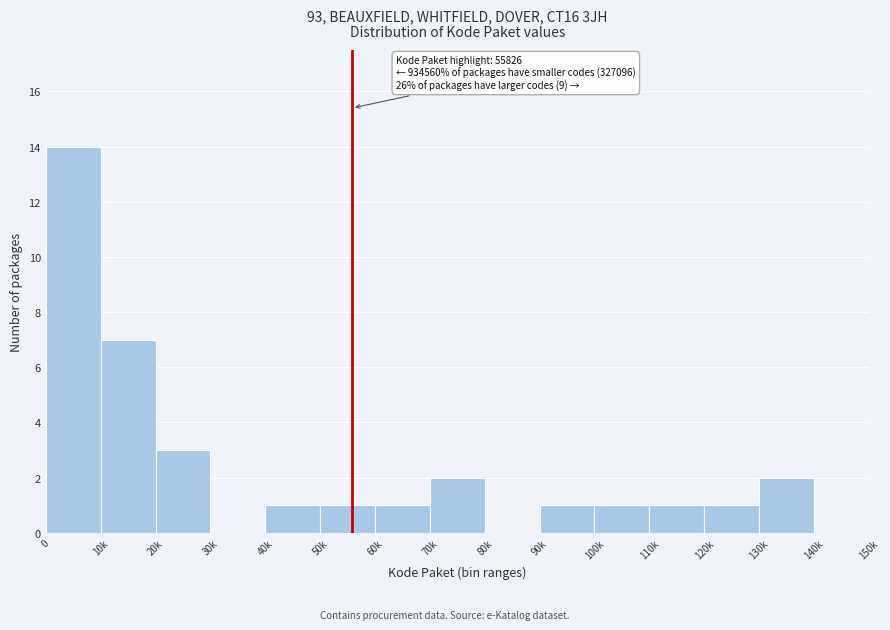

Reading left to right, extract all data points from this chart.

0=14	10k=7	20k=3	30k=0	40k=1	50k=1	60k=1	70k=2	80k=0	90k=1	100k=1	110k=1	120k=1	130k=2	140k=0